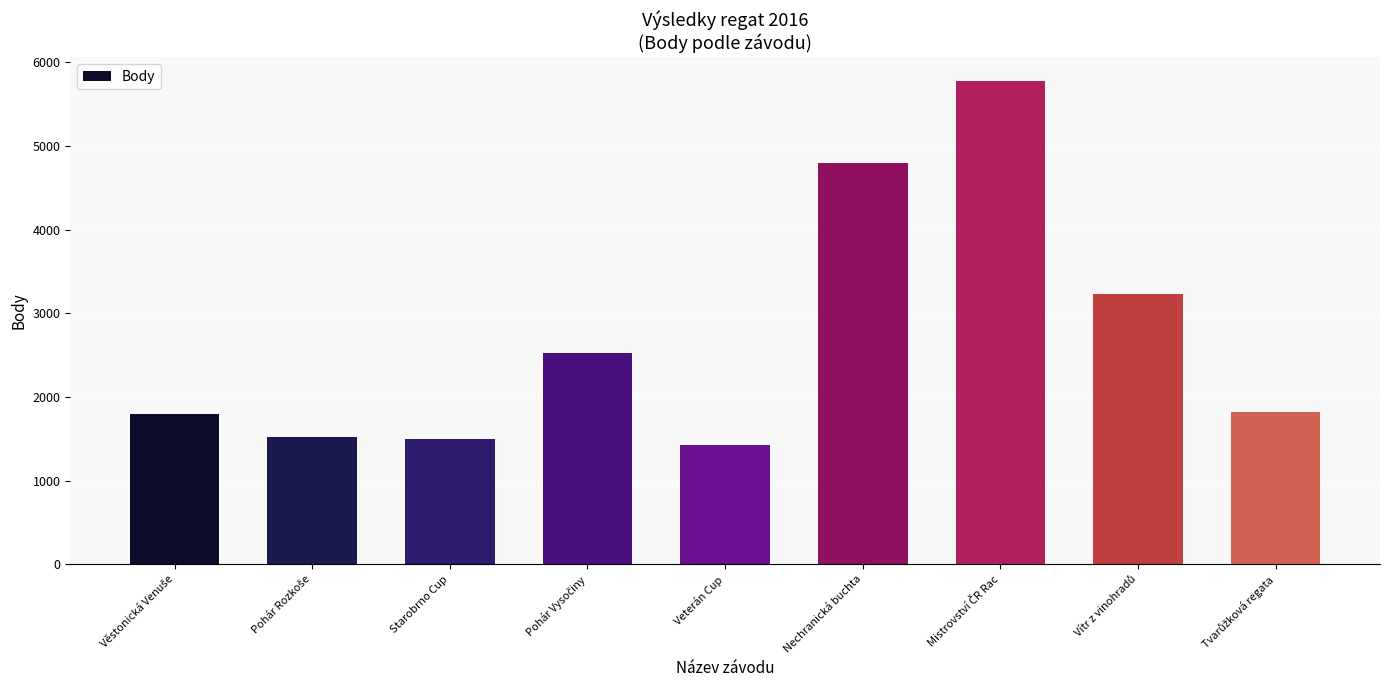

What is the greatest value displayed?

5775